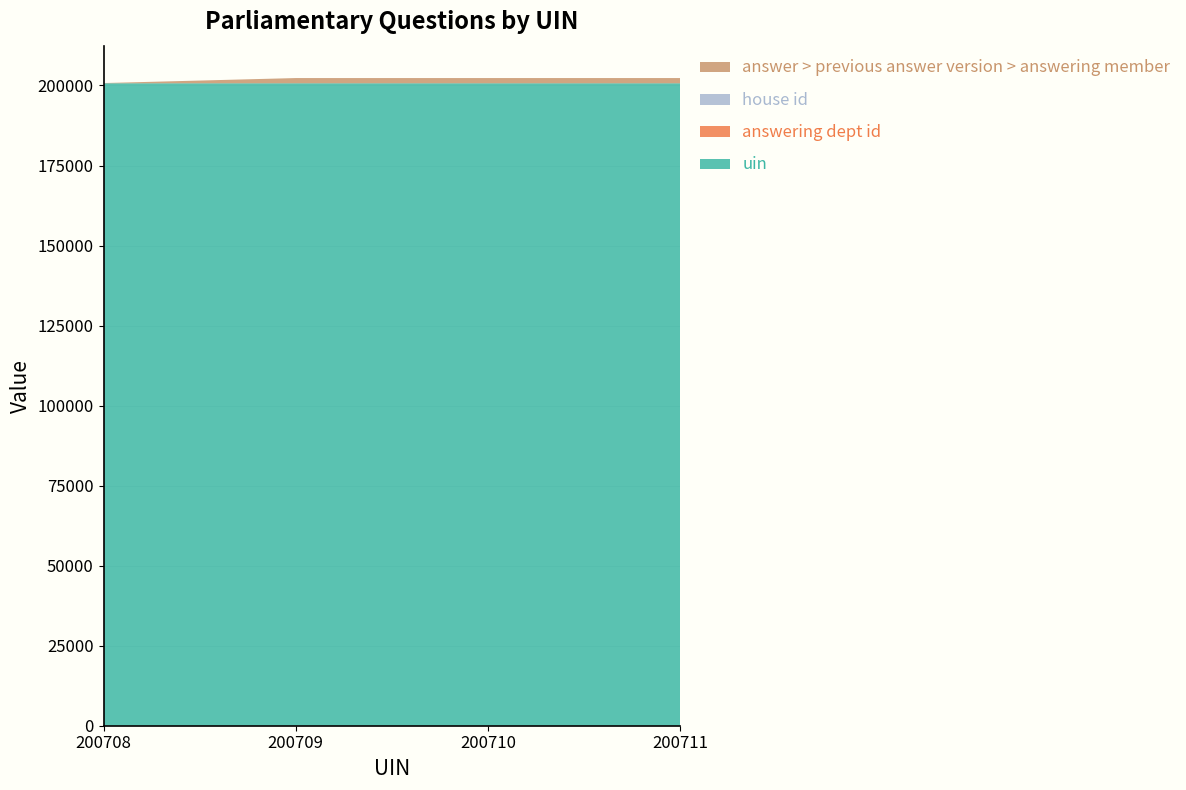

Reading left to right, extract all data points from this chart.

uin: 200708	200709	200710	200711
answering dept id: 54	54	54	54
house id: 1	1	1	1
answer > previous answer version > answering member: 0	1560	1560	1560